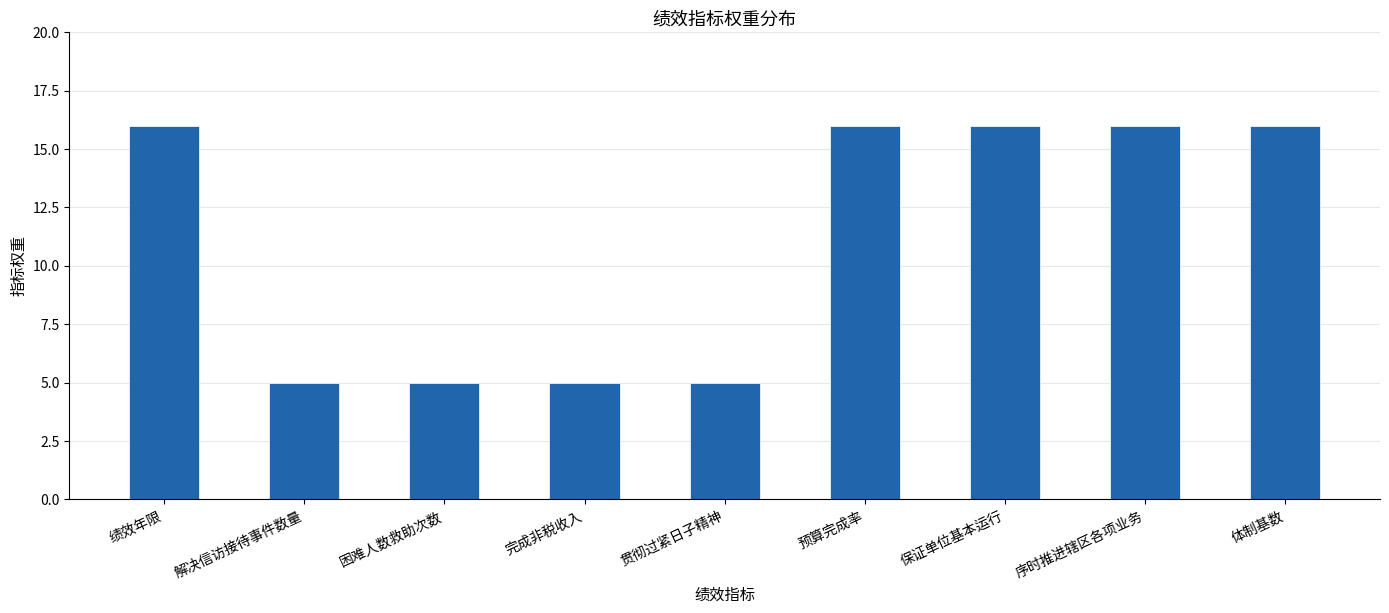

The value at 预算完成率 is 8. True or false?

False